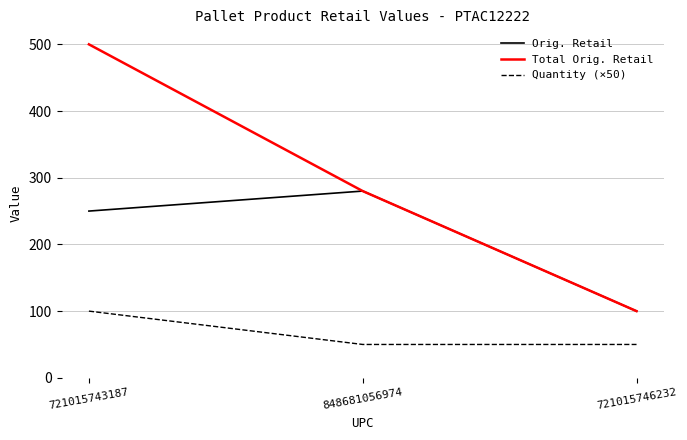

Is the value of Orig. Retail at 848681056974 greater than the value of Total Orig. Retail at 721015743187?

No